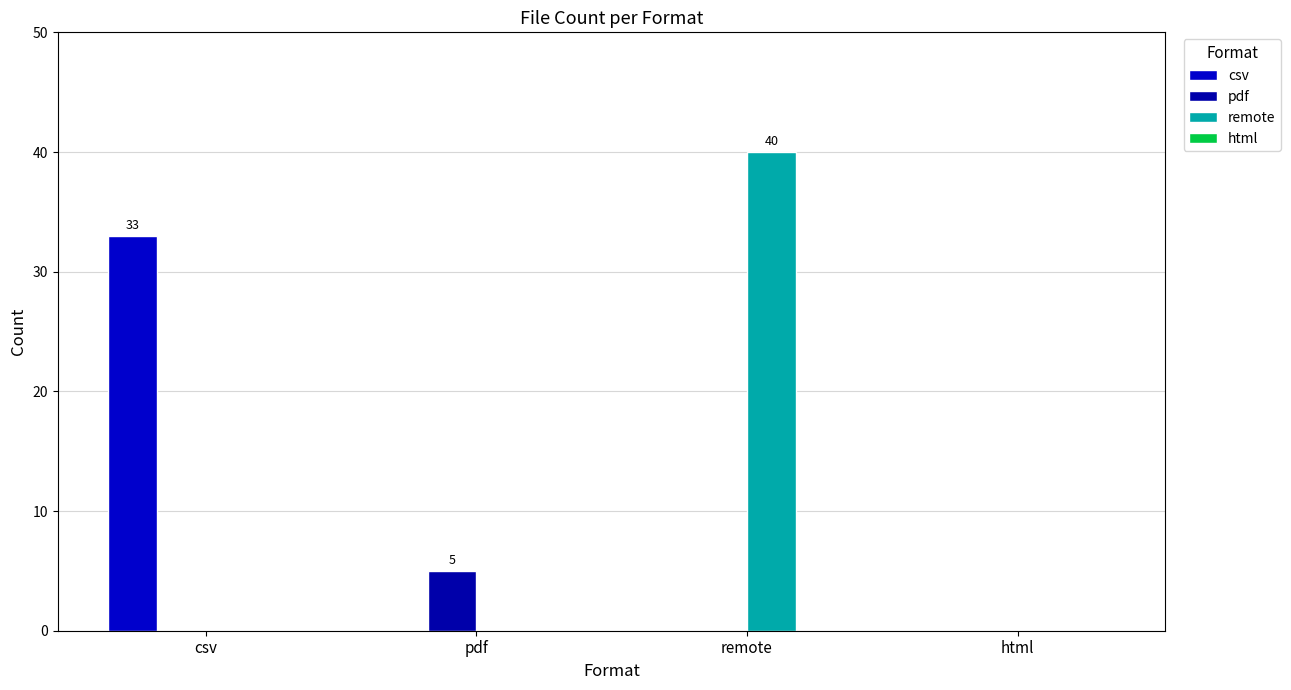

How many distinct data groups are displayed?

3